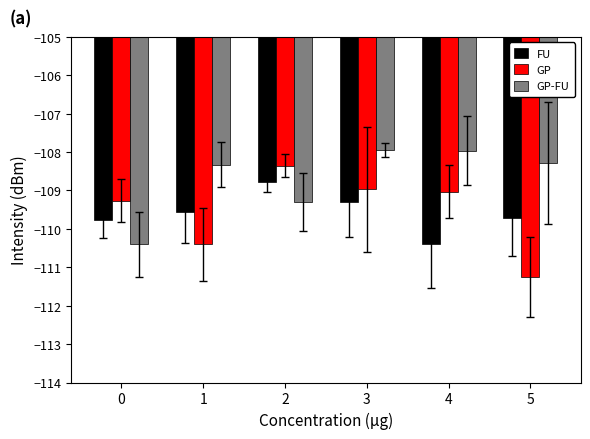

Which series changed the most between 4 and 5?

GP